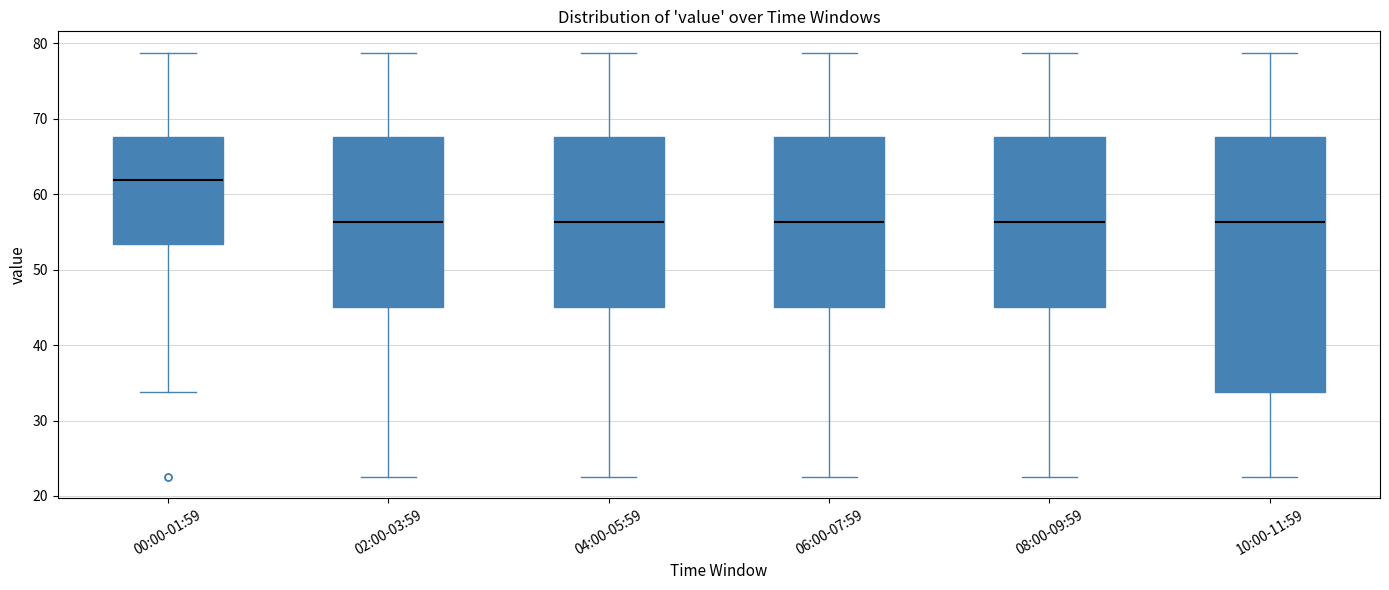

Where does the lower whisker of the box for 04:00-05:59 end on the y-axis? The values are not printed on the chart, so give them approximately, as read against the axis.

23